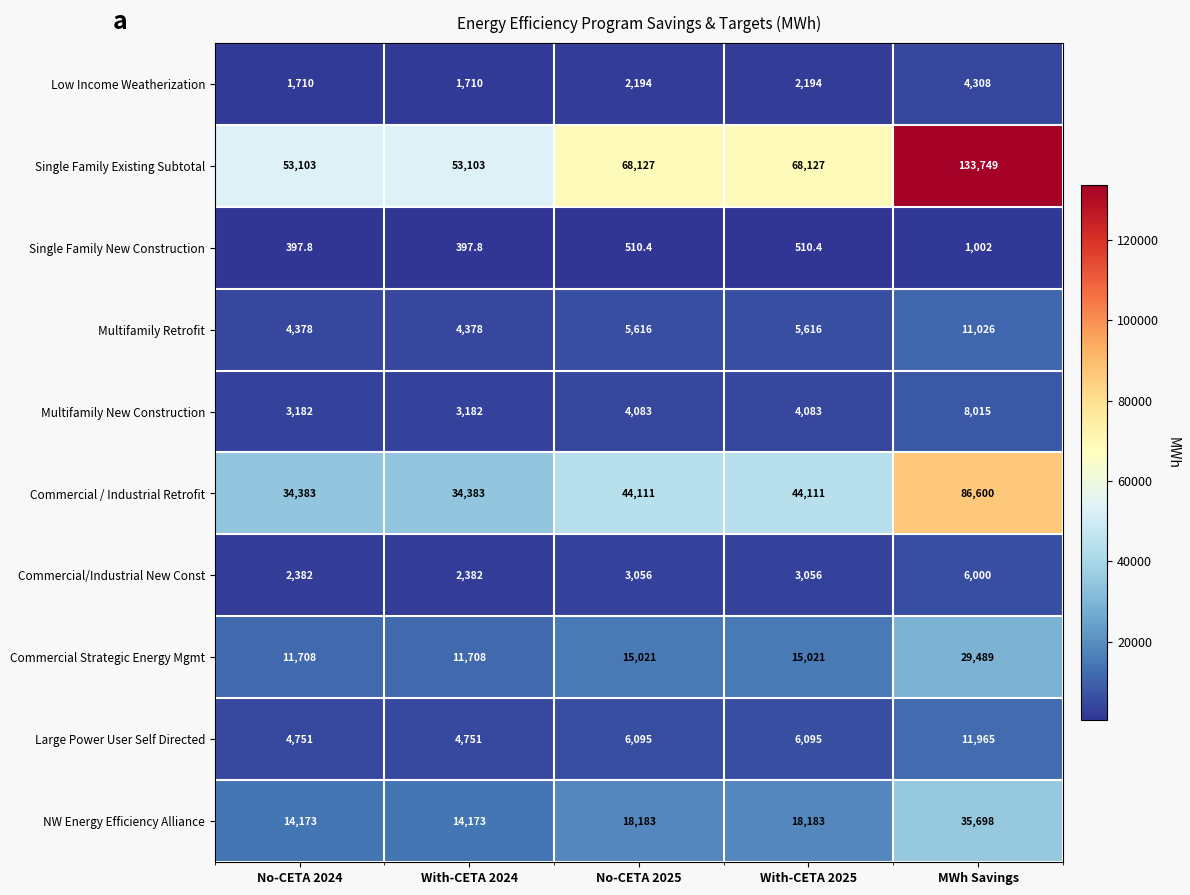

What is the smallest value displayed?

397.8